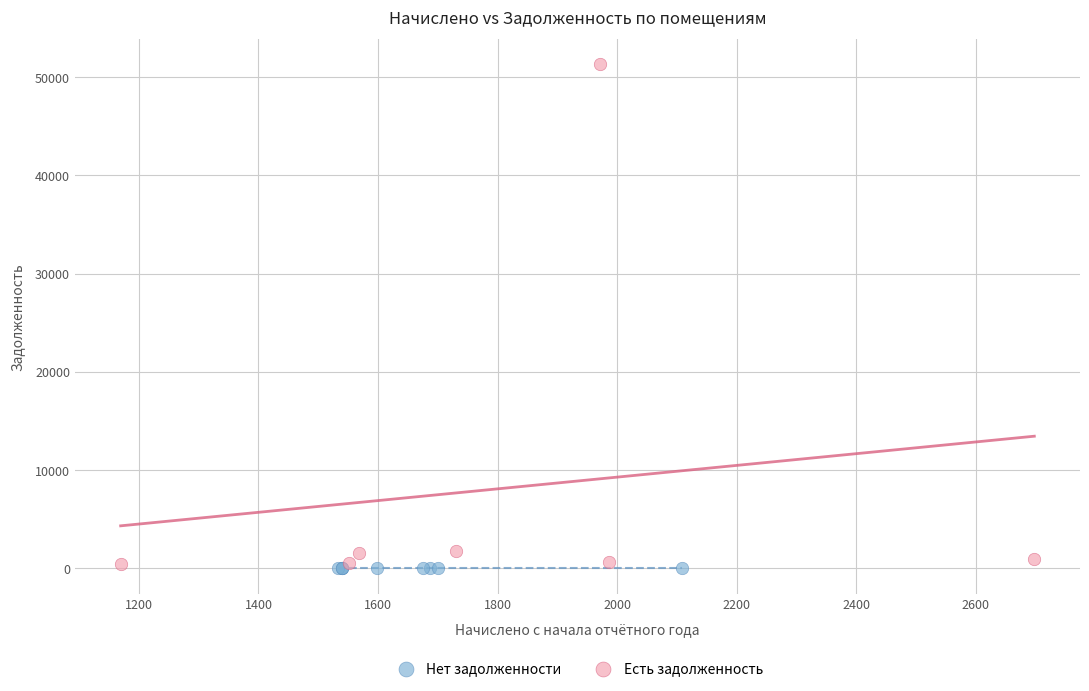

Which series reaches the maximum Y coordinate?

Есть задолженность